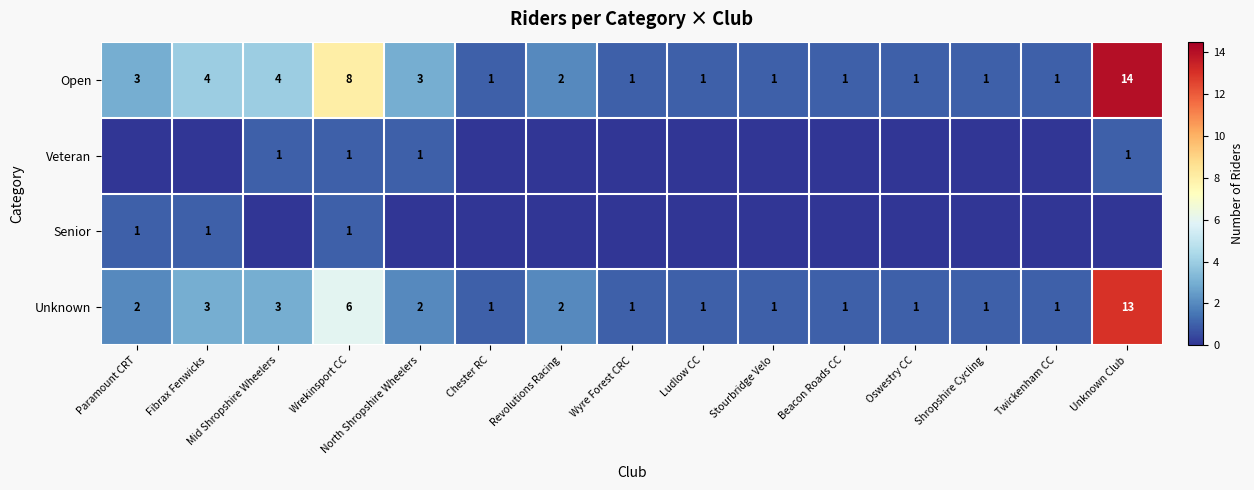

What is the spread (max minus min) of values at Wrekinsport CC?

7